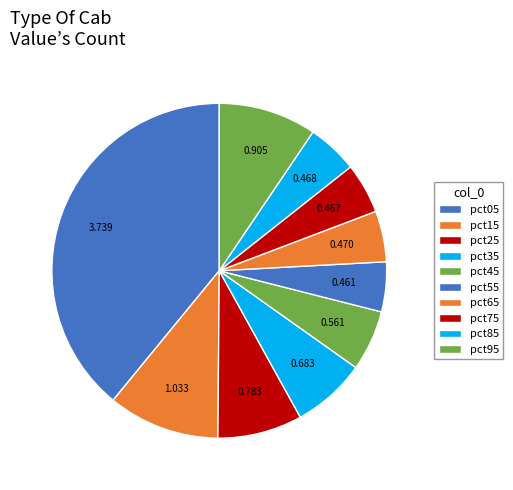

How much of the chart is everything except pct85?

95.1%